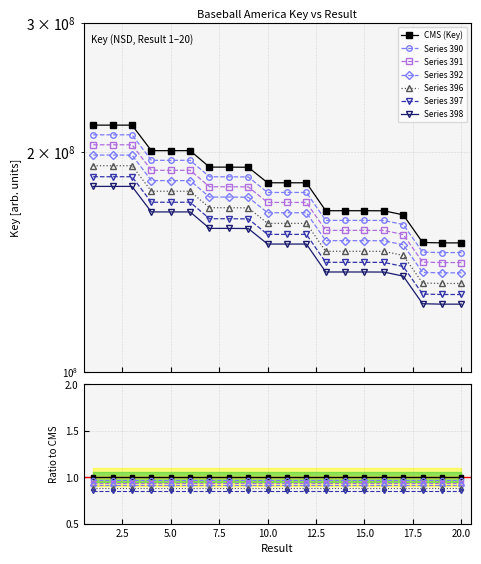

Read the value at 6, to the nearest 10.

200729430